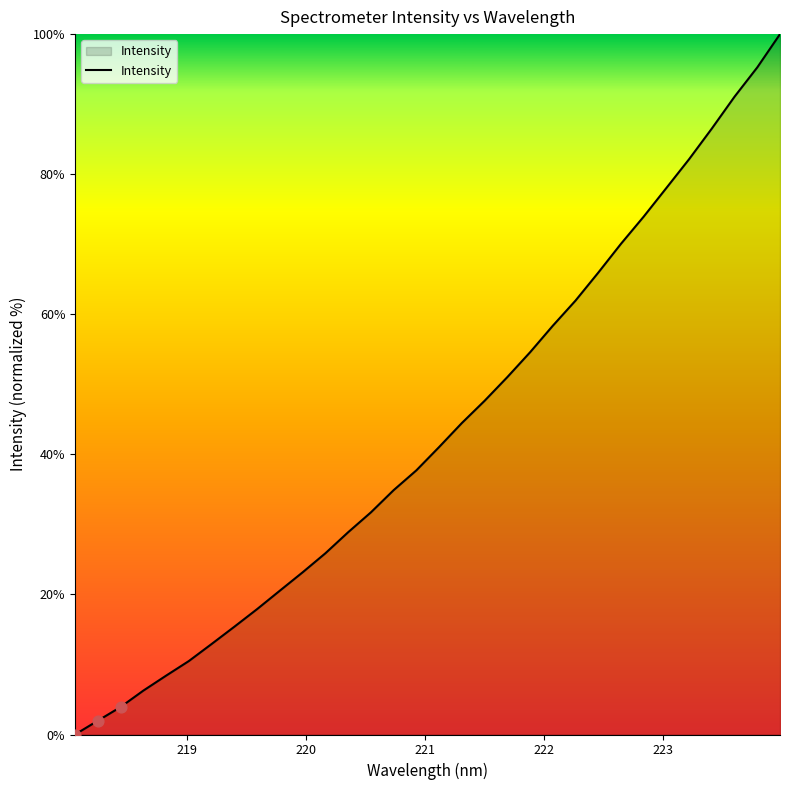

What is the greatest value displayed?

100.0